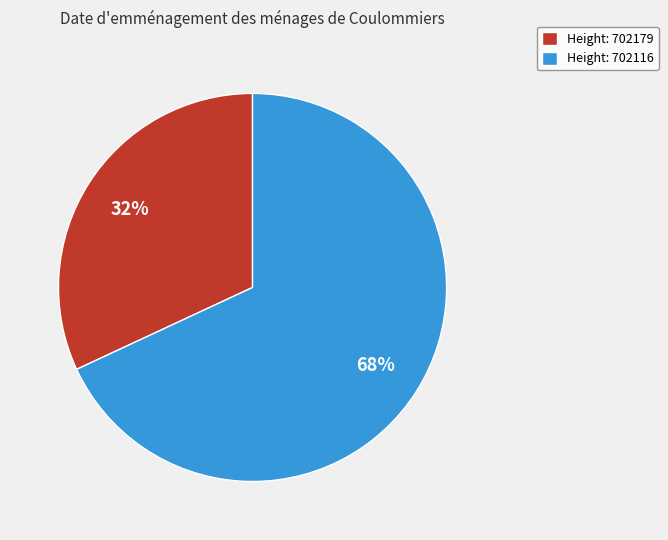

Approximately how many times larger is the value at Height: 702179 compared to Height: 702116?

0.5